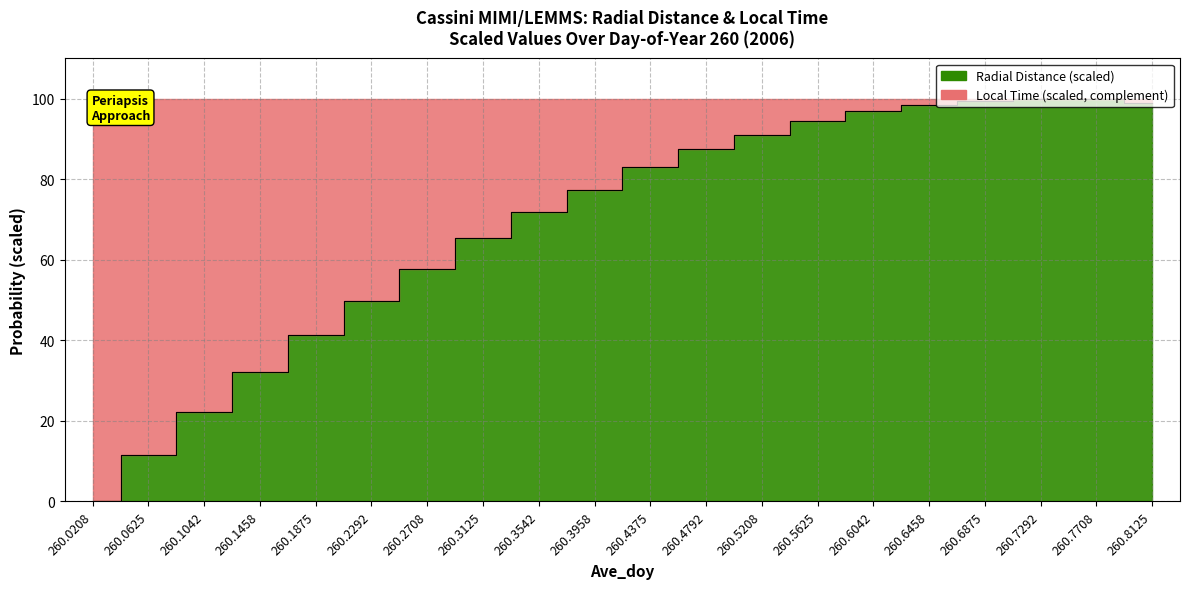

Approximately how many times larger is the value at 260.3542 compared to 260.6875?

0.7